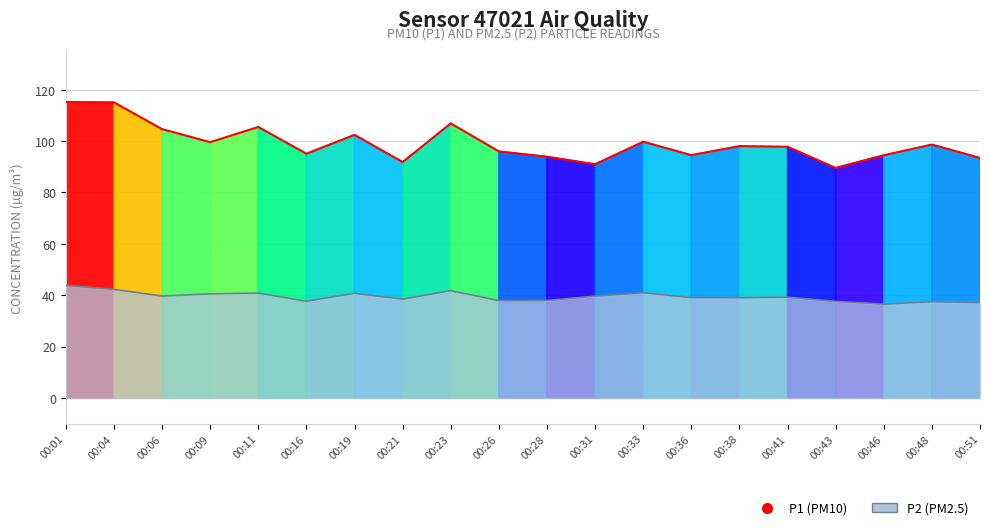

What is the smallest value displayed?

36.5